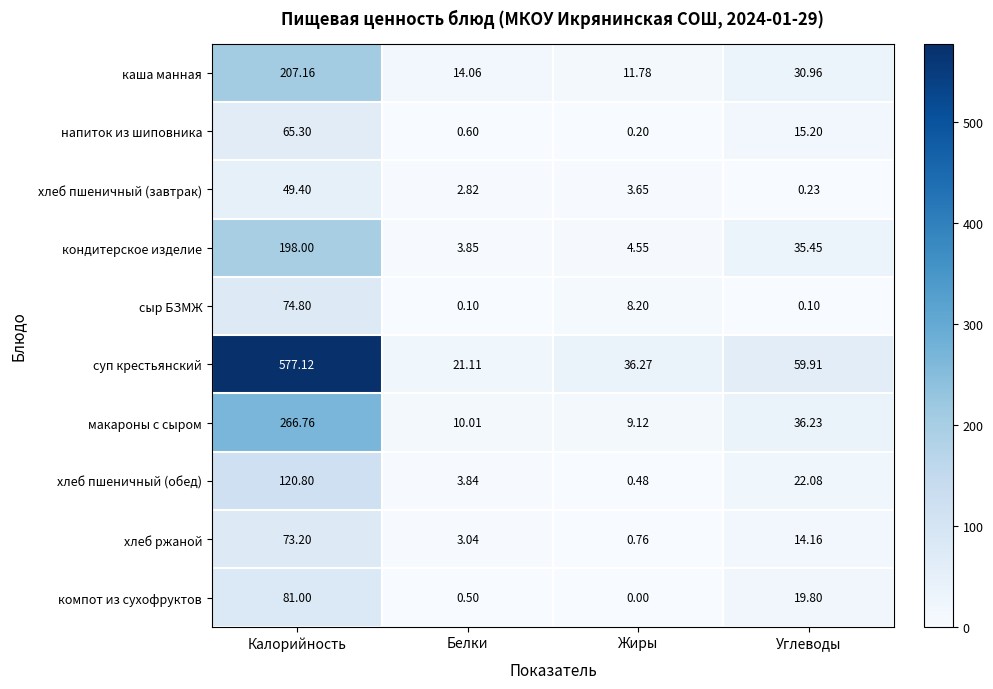

How many data points in сыр БЗМЖ are less than 8?

2